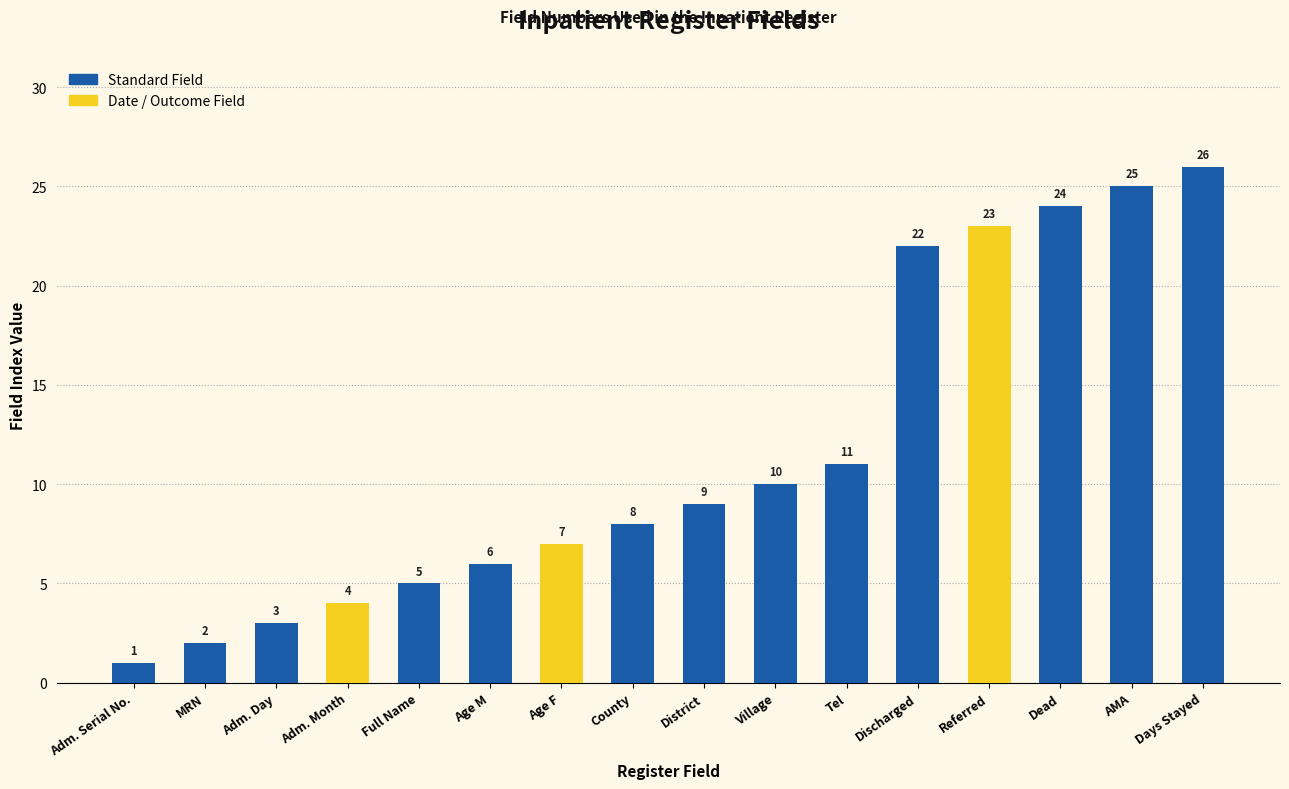

What is the approximate value at Age M, to the nearest 5?

5